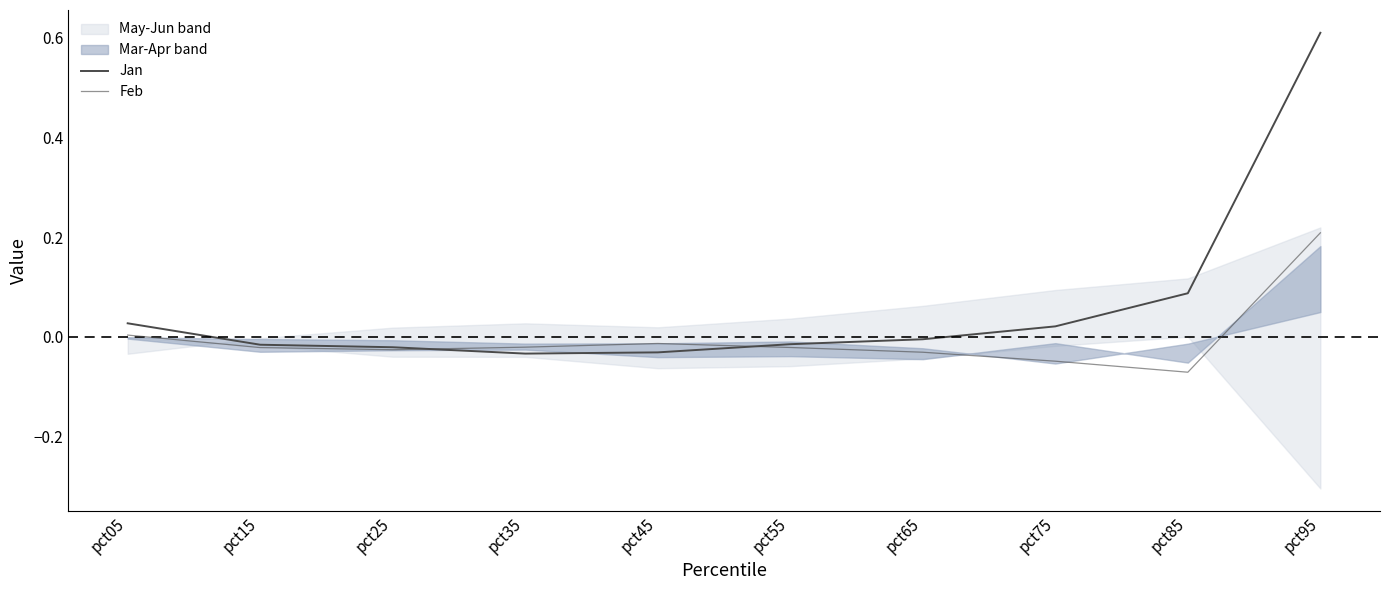

Does the chart have visible grid lines?

No